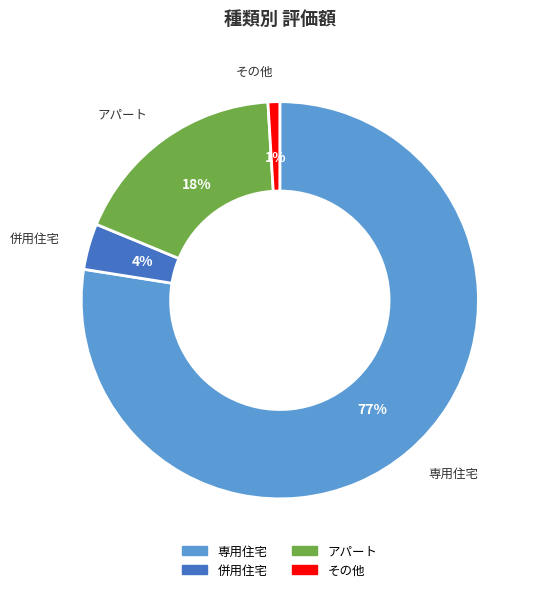

To the nearest percent, what is the combined percentage of その他 and 併用住宅?

5%